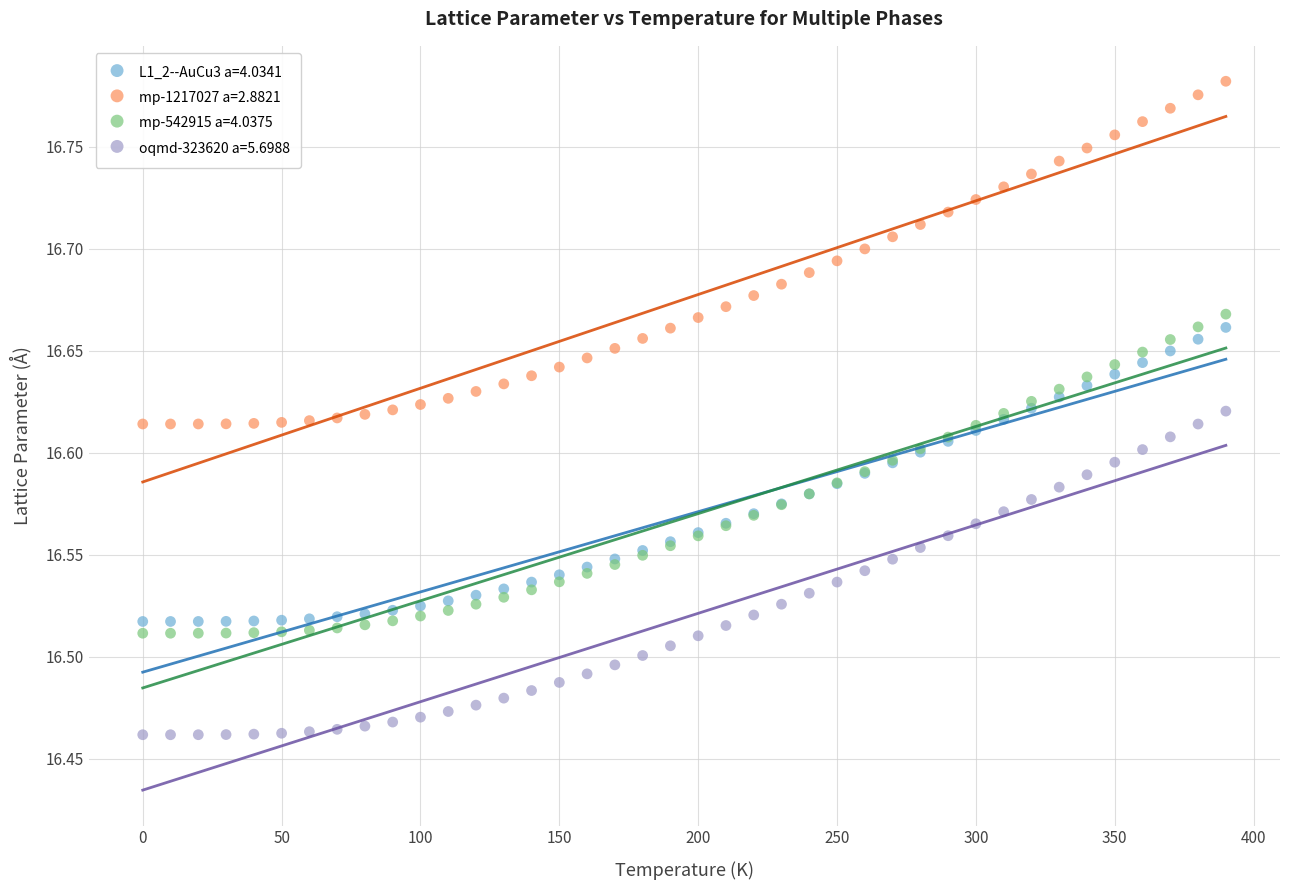

Which series has the largest Y range (max minus min)?

mp-1217027 a=2.8821